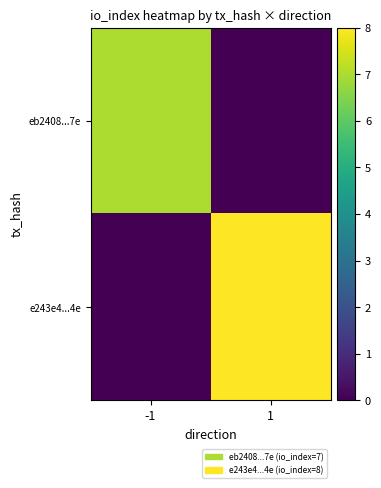

What is the total value across all series at 1?

8